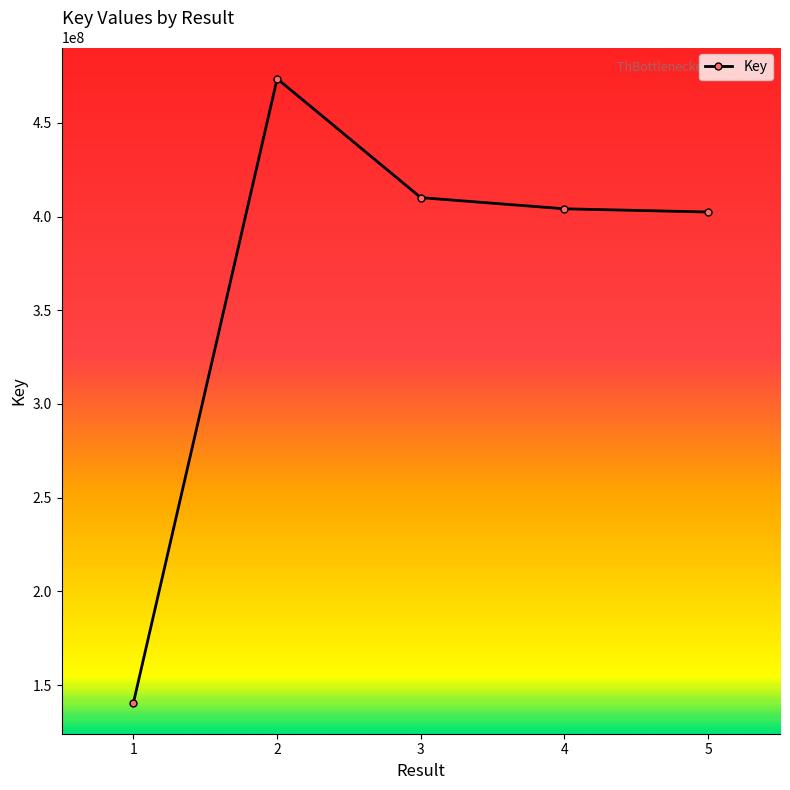

Which category has the lowest value across all series?

1